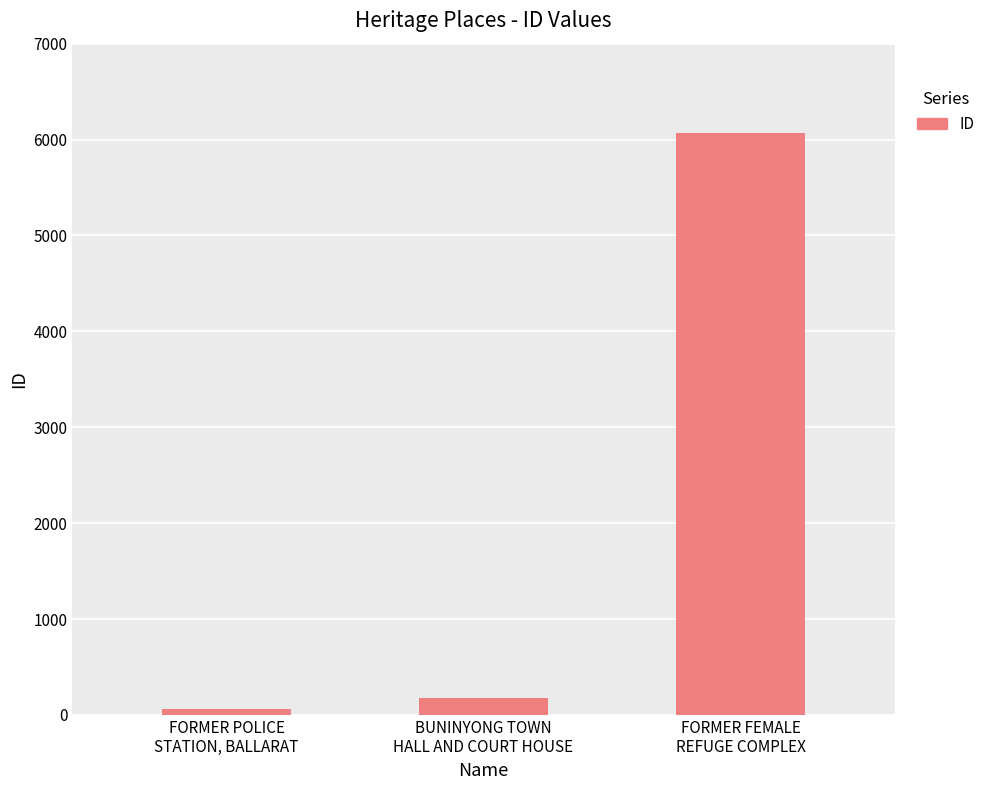

How many values are below 182?

1